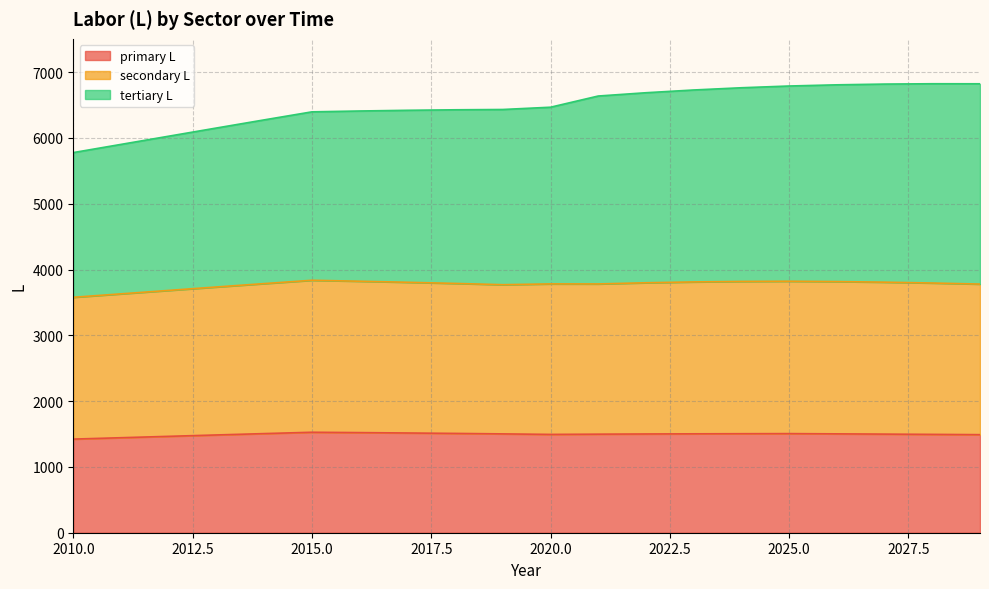

Which series has the largest total across all categories?

tertiary L